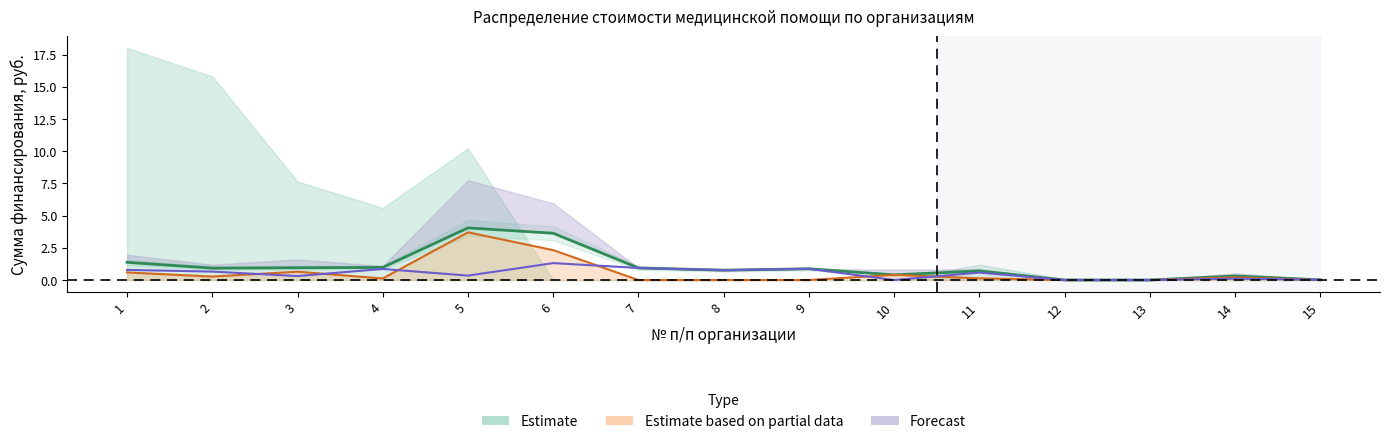

Is it true that Итого АПП equals 0.7 at 11?

True